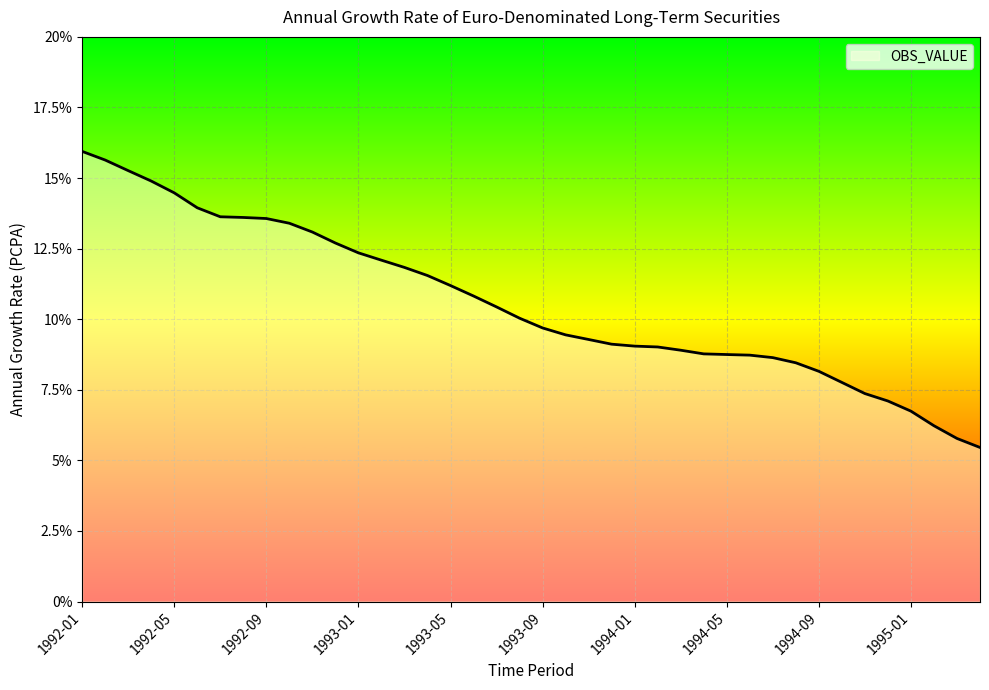

What is the minimum value shown in the chart?

5.5